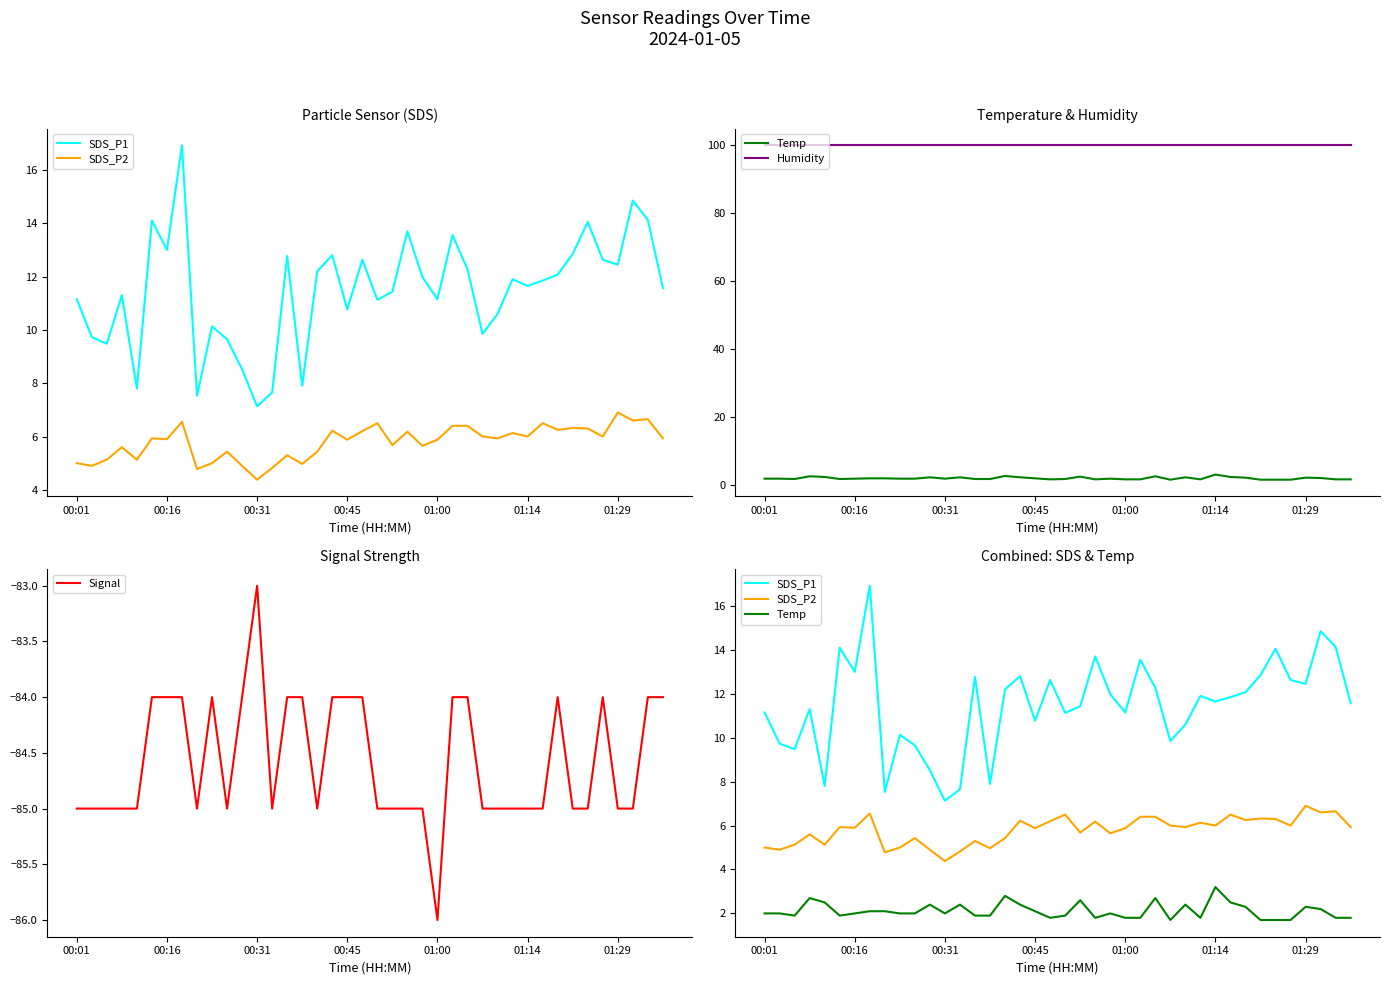

What is the minimum value for Signal?

-86